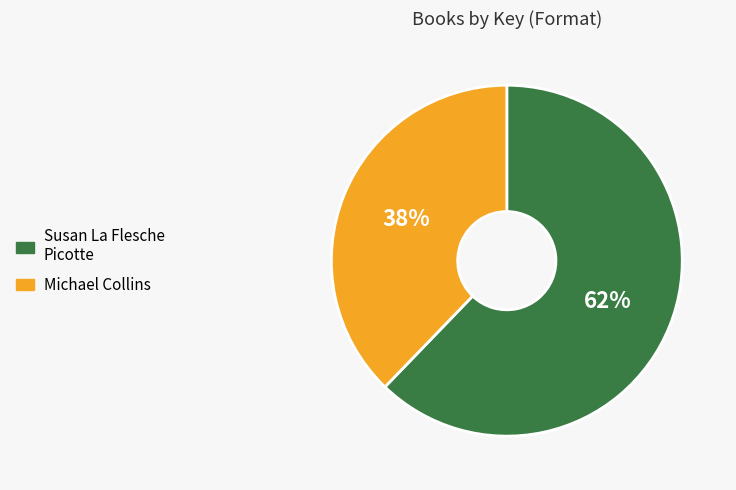

To the nearest percent, what is the average slice percentage?

50%